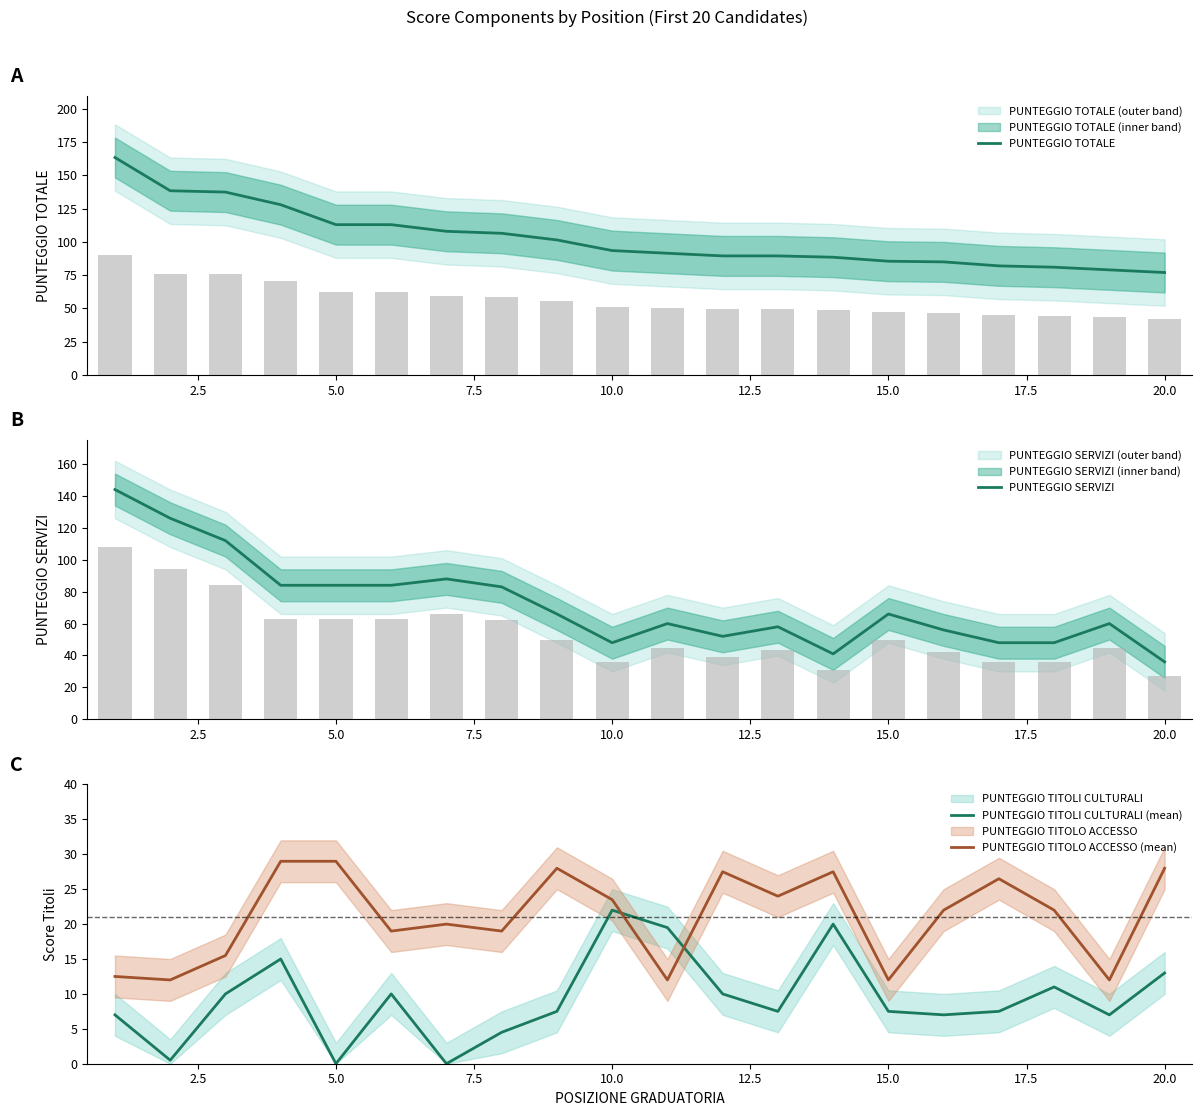

List the series in order of their peak value, highest first.

PUNTEGGIO TOTALE, PUNTEGGIO SERVIZI, PUNTEGGIO TITOLO ACCESSO (mean), PUNTEGGIO TITOLI CULTURALI (mean)